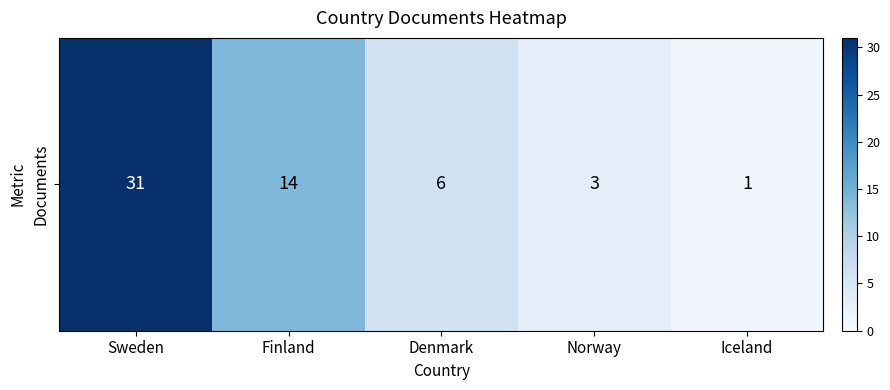

Reading right to left, list all the values displayed in this chart.

1	3	6	14	31